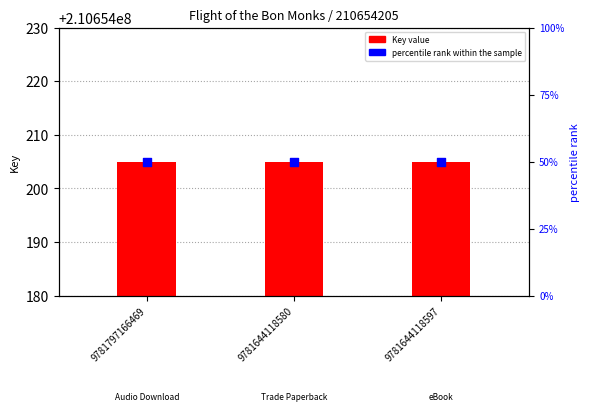

What are all the series names shown in the legend?

Key value, percentile rank within the sample